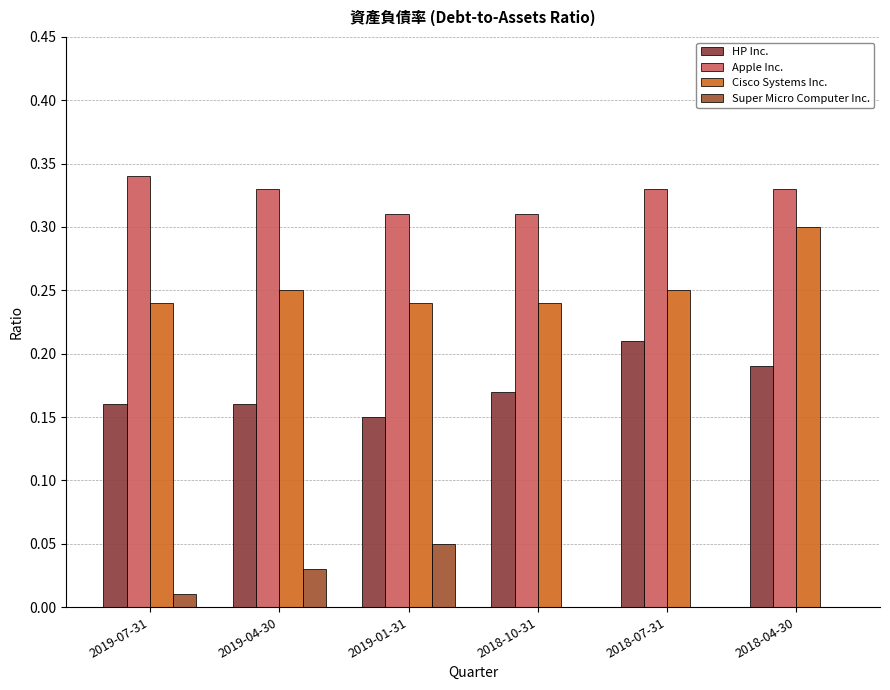

How many data points does each series have?

6